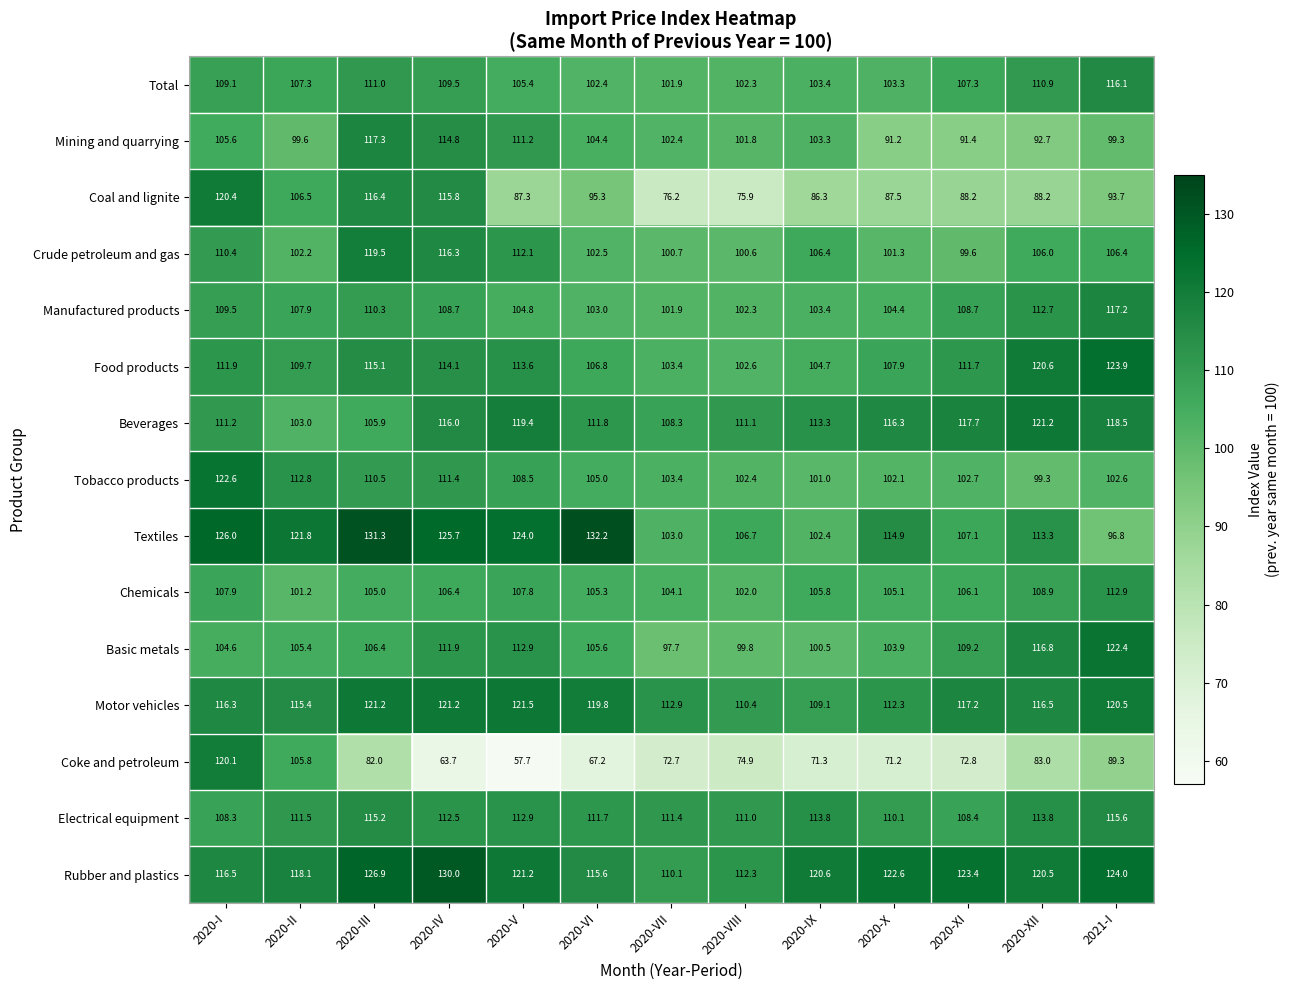

What is the difference between the Coke and petroleum values at 2020-IX and 2020-IV?

7.6